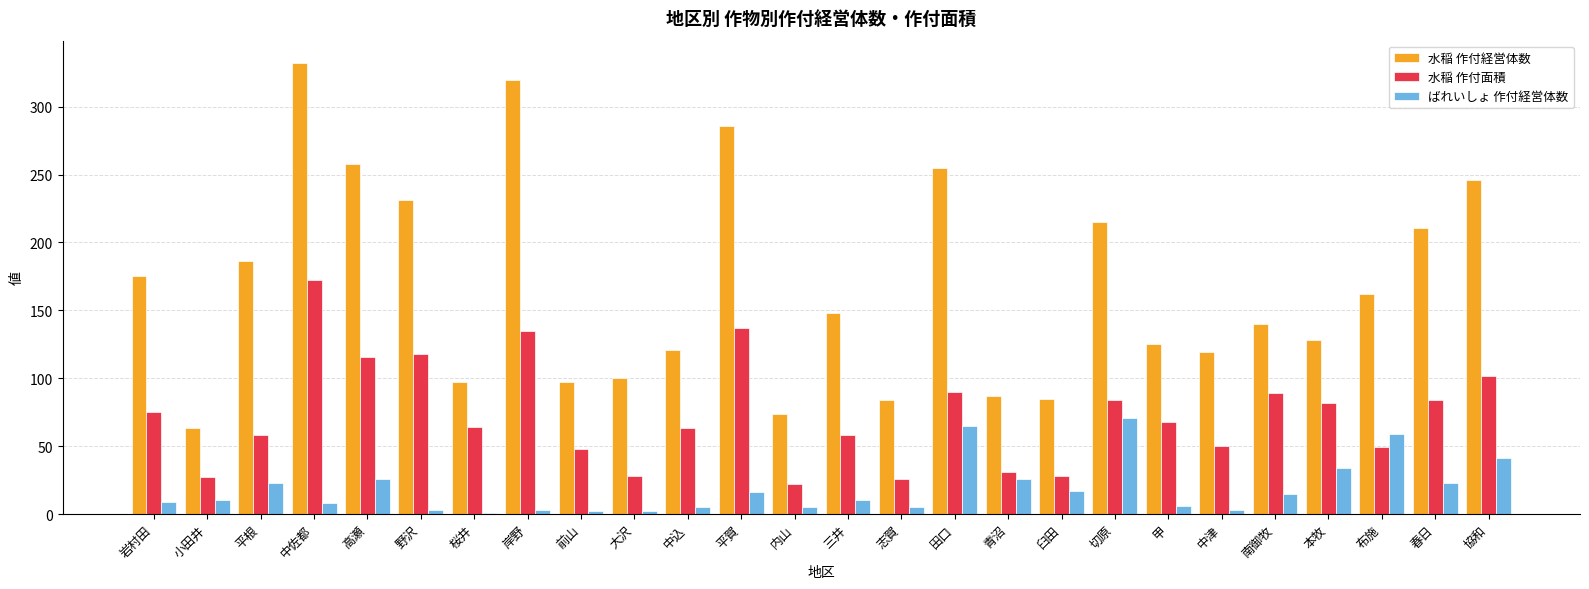

How many groups of bars are there?

26